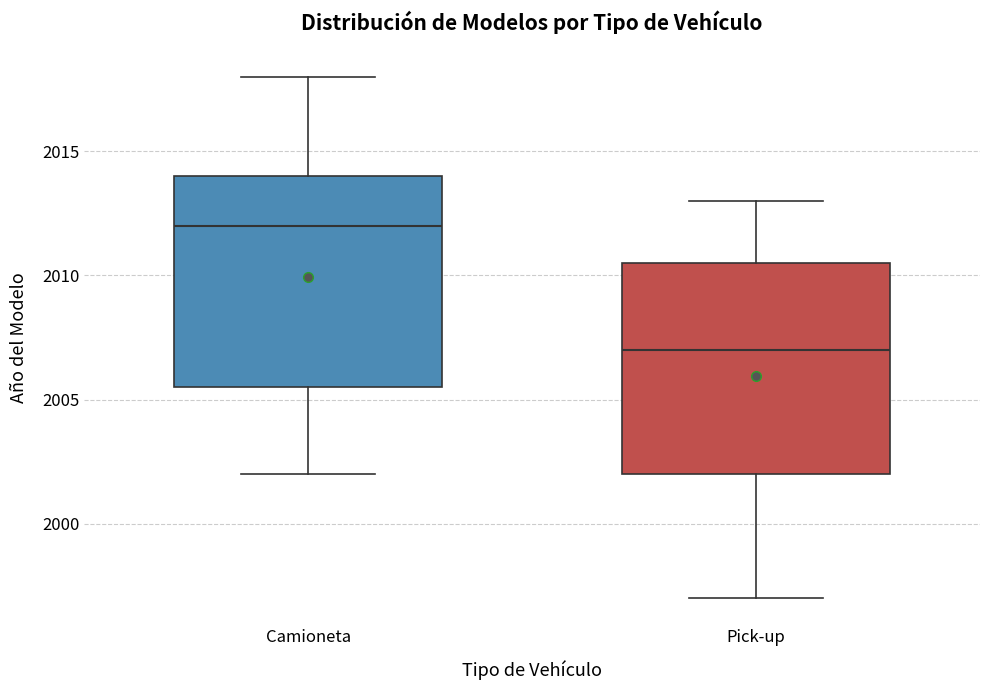

Which box's median line is the highest?

Camioneta